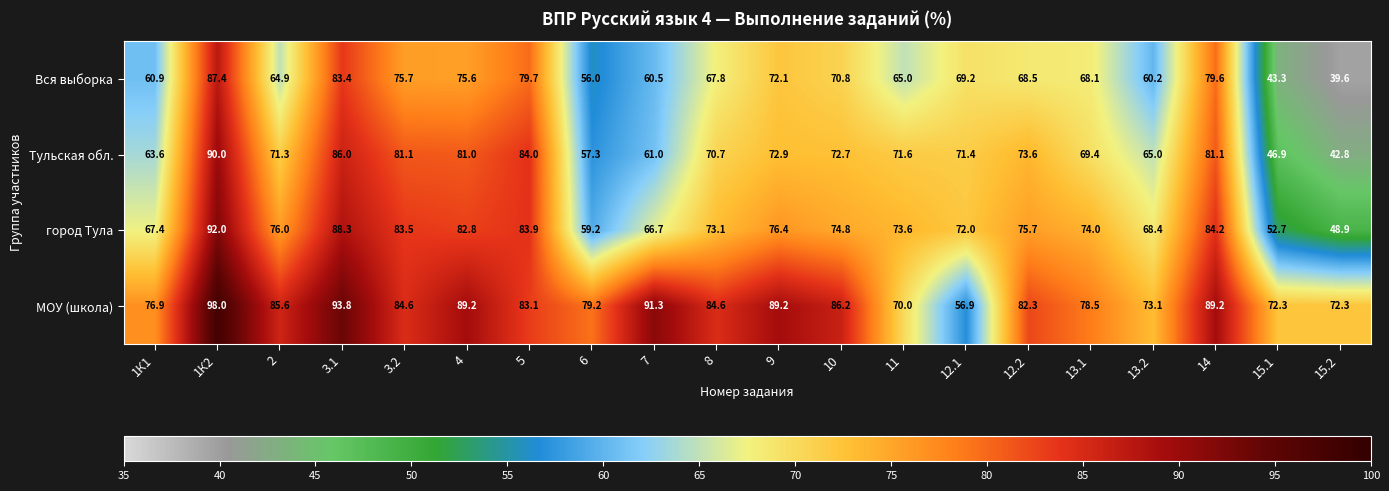

At which label does Тульская обл. first exceed 71?

1К2